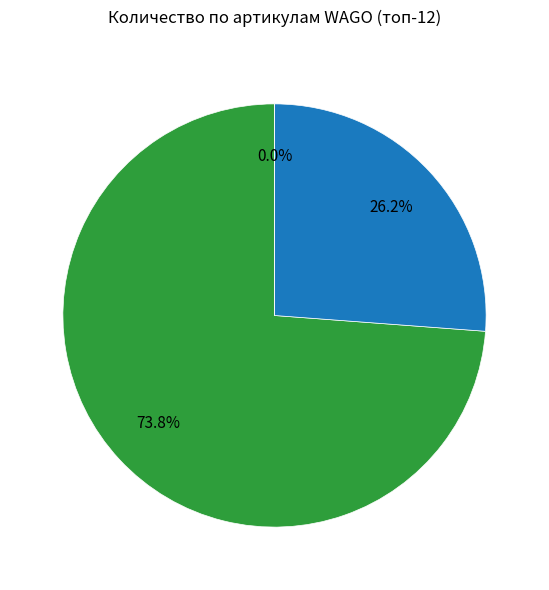

Does 282-904 account for over 50% of the chart?

No